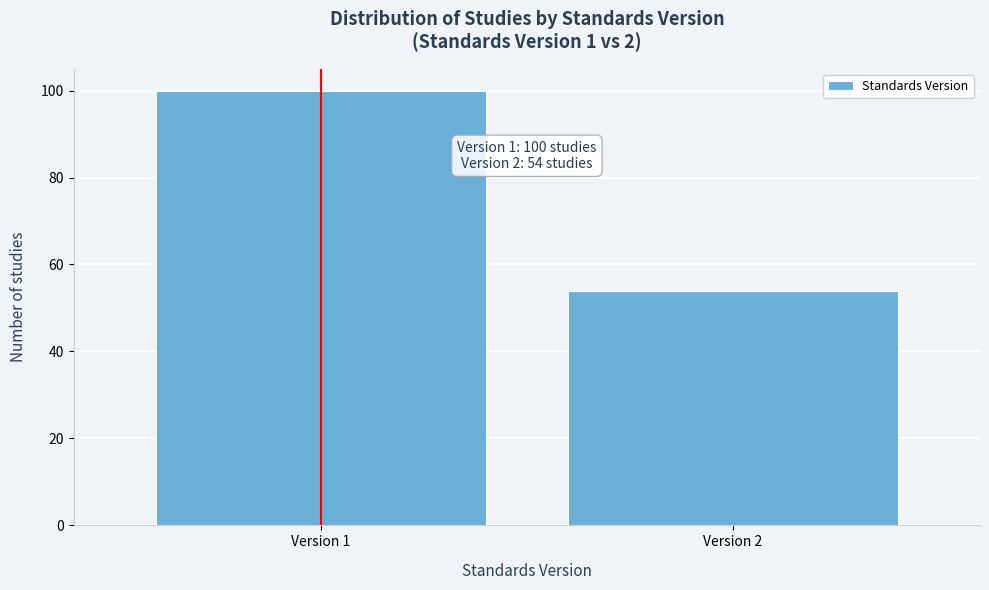

Reading left to right, transcribe all the data shown in this chart.

Version 1=100	Version 2=54